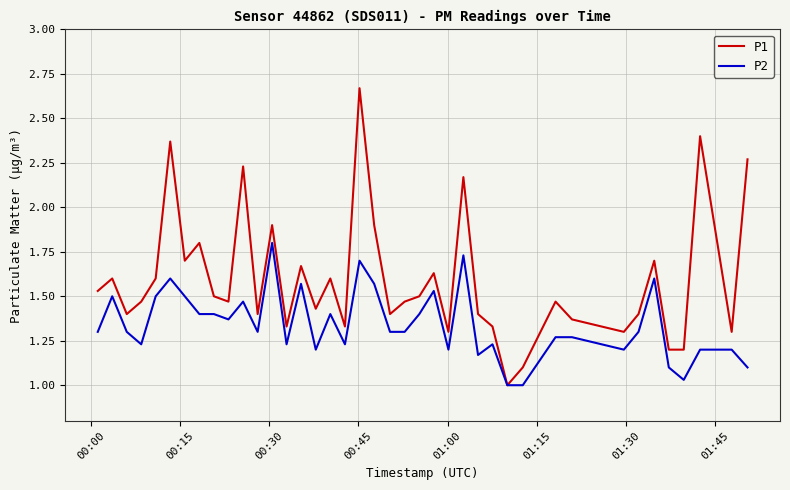

Which series has the widest spread of values?

P1